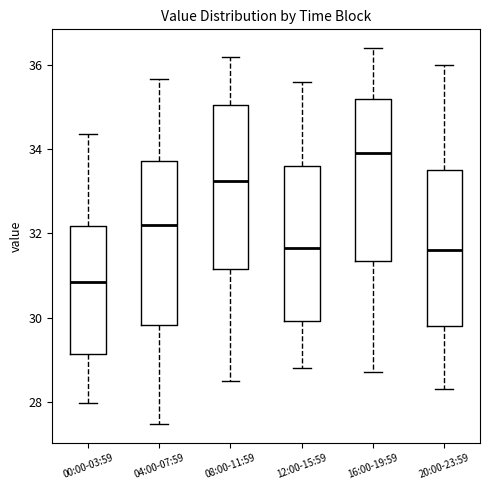

Where does the median line of the box for 04:00-07:59 sit on the y-axis? The values are not printed on the chart, so give them approximately, as read against the axis.

32.2